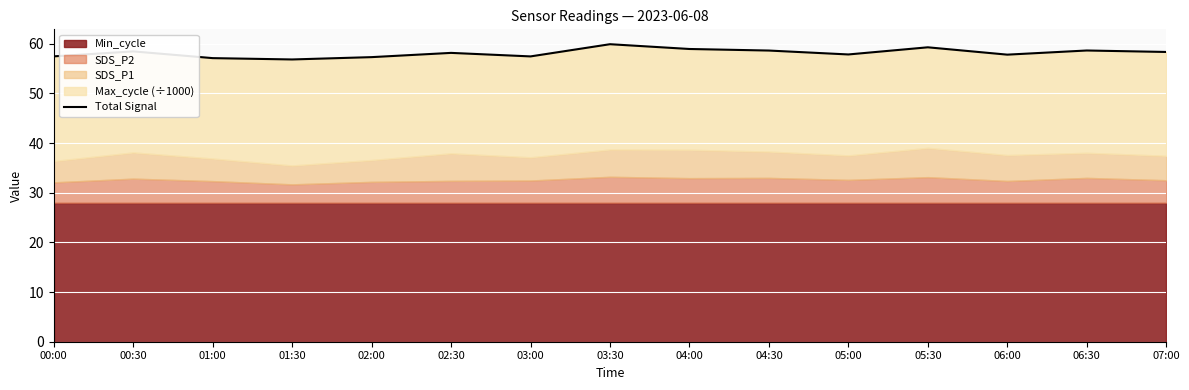

Reading left to right, what are all the values shown in this chart?

57.5	58.5	57.1	56.9	57.3	58.2	57.5	59.9	59.0	58.6	57.9	59.3	57.8	58.7	58.4